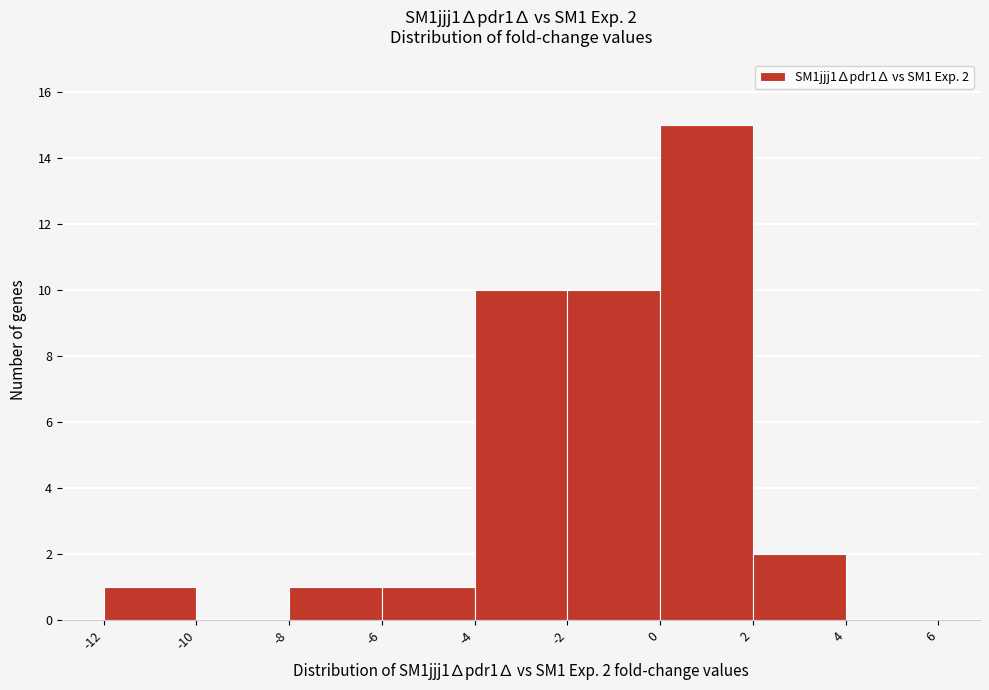

Over which range of the x-axis is the bar tallest?

0 to 2